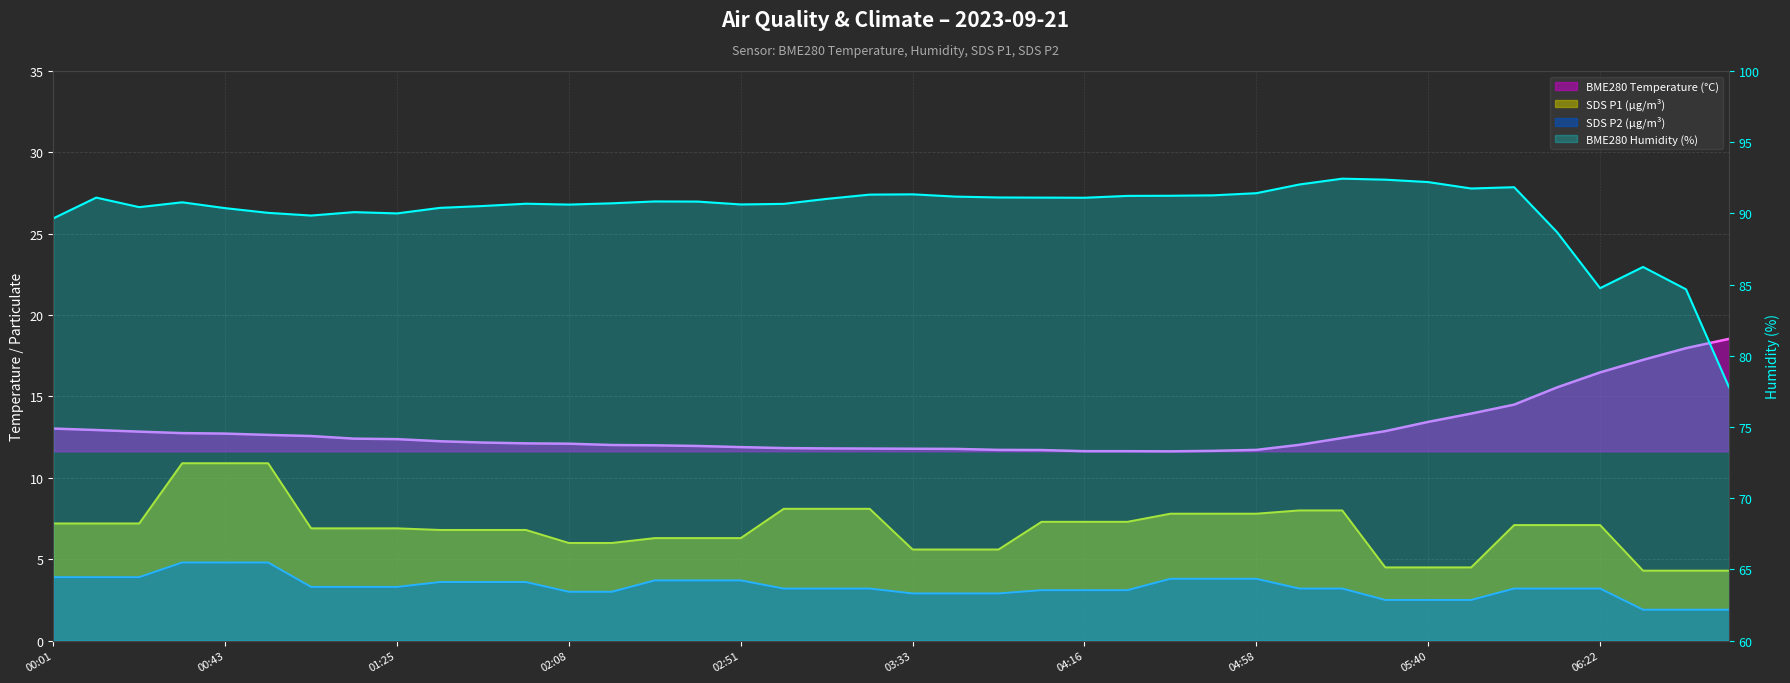

True or false: BME280_humidity has a value of 92.4 at 30.

True